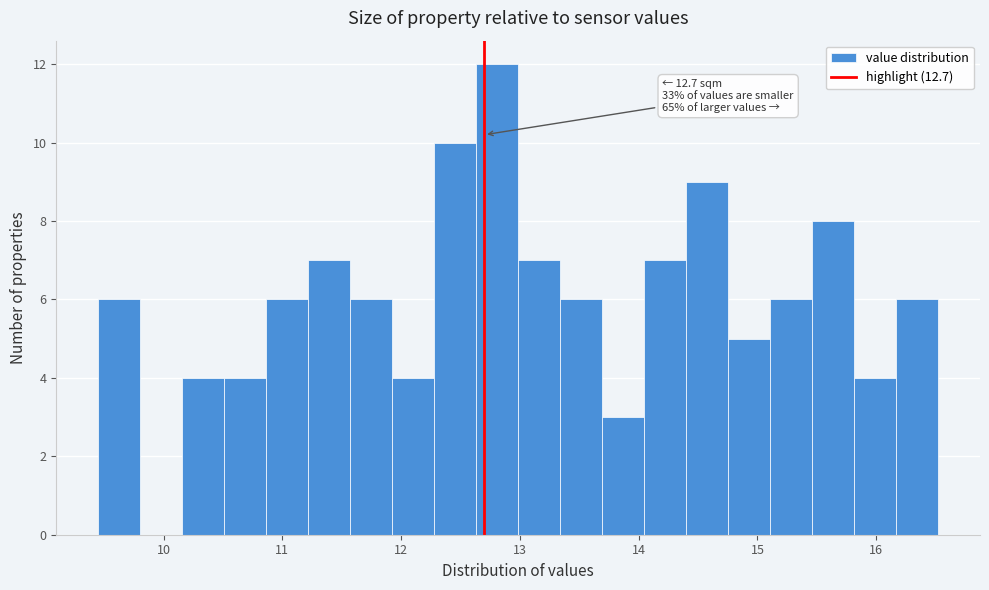

Around what value on the x-axis is the tallest bar? Give the approximate position of its centre, as read against the axis.

12.8